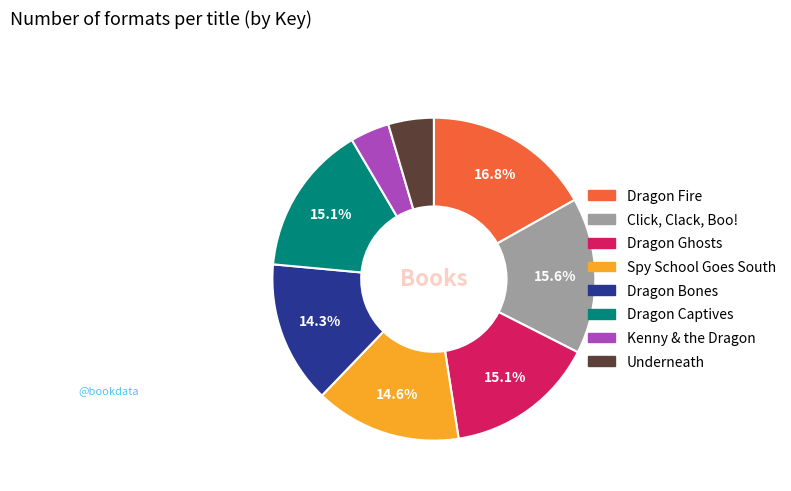

How many segments does this pie chart have?

8